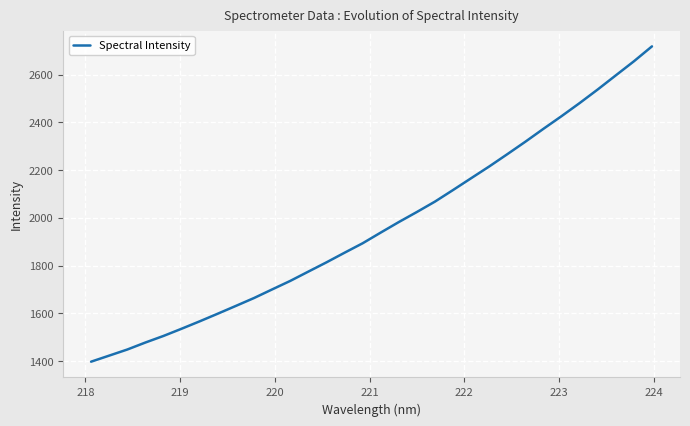

What is the greatest value displayed?

2718.1